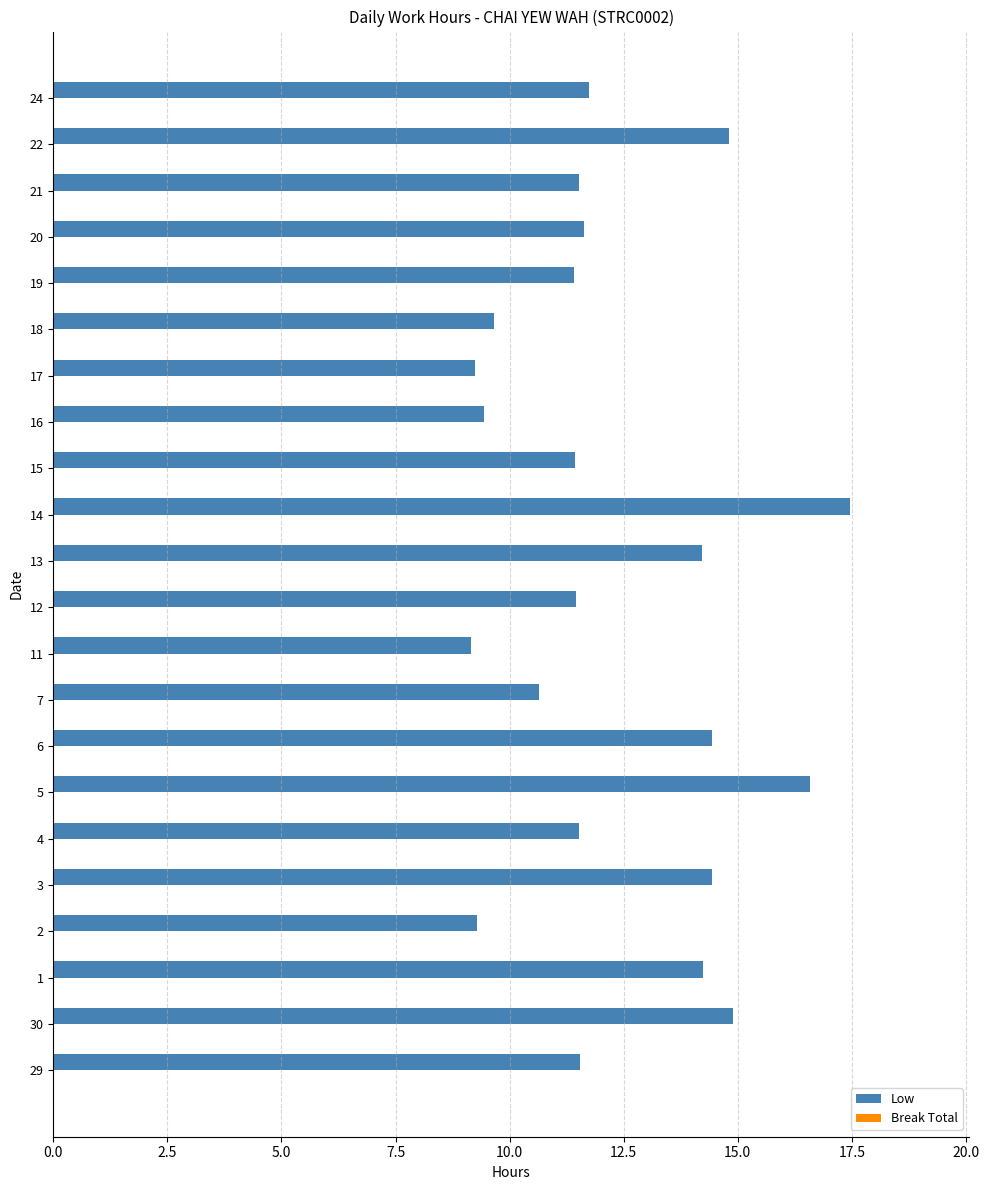

What is the change in value from 17 to 21?

+2.3